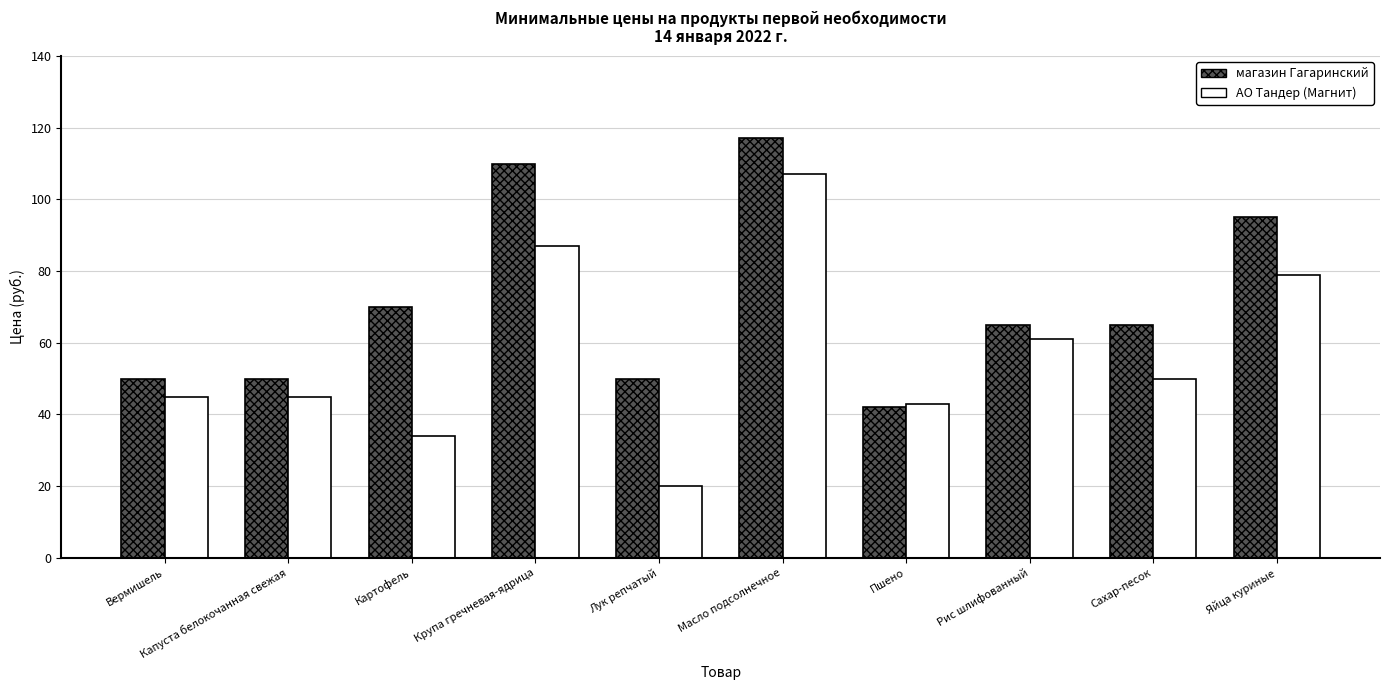

Which series has the largest total across all categories?

магазин Гагаринский